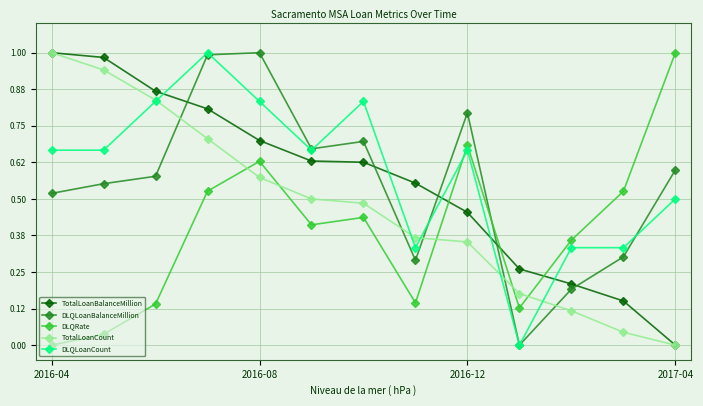

After their last crossing, which series has the higher values: DLQLoanCount or DLQRate?

DLQRate